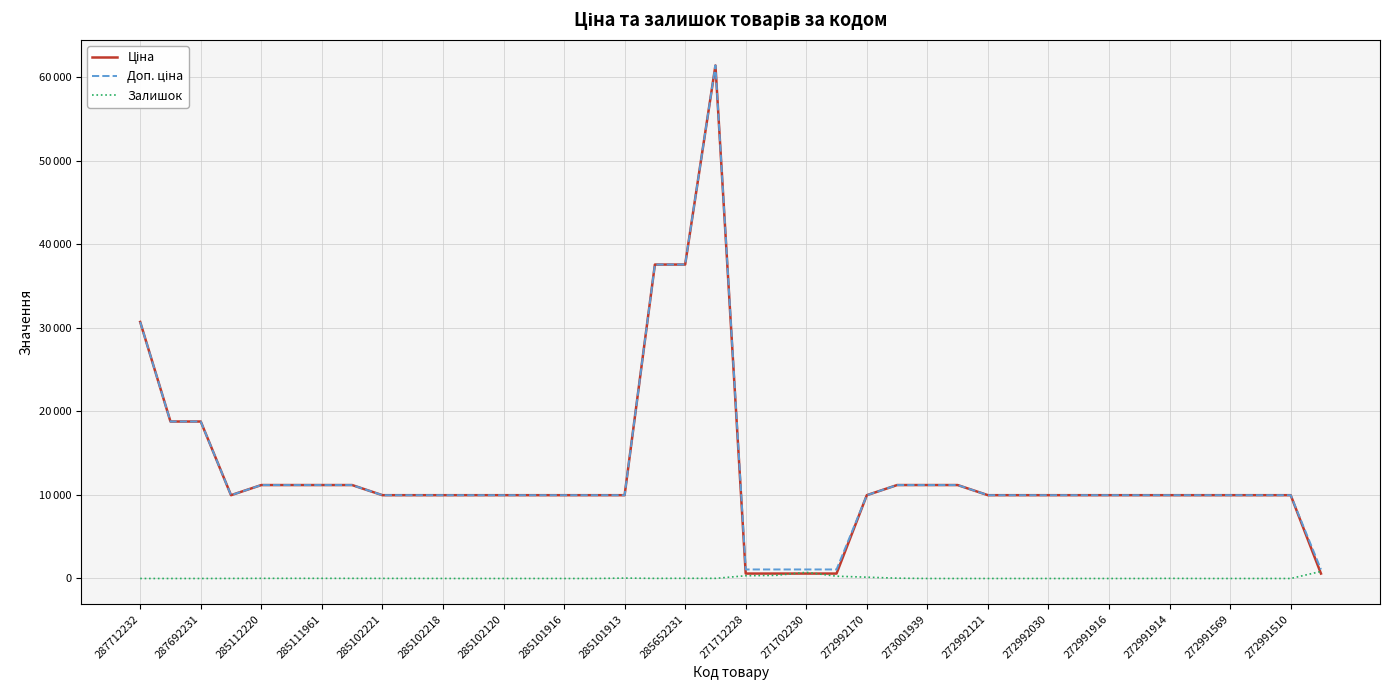

Rank the categories by Залишок value from highest to lowest.

39, 22, 21, 20, 23, 24, 272991916, 25, 272991569, 285102221, 285102218, 285102120, 272991510, 285101916, 34, 272991914, 285101913, 285652231, 285111961, 271712228, 37, 273001939, 29, 287712232, 287692231, 285112220, 271702230, 272992170, 272992121, 272992030, 26, 27, 28, 30, 31, 32, 33, 35, 36, 38